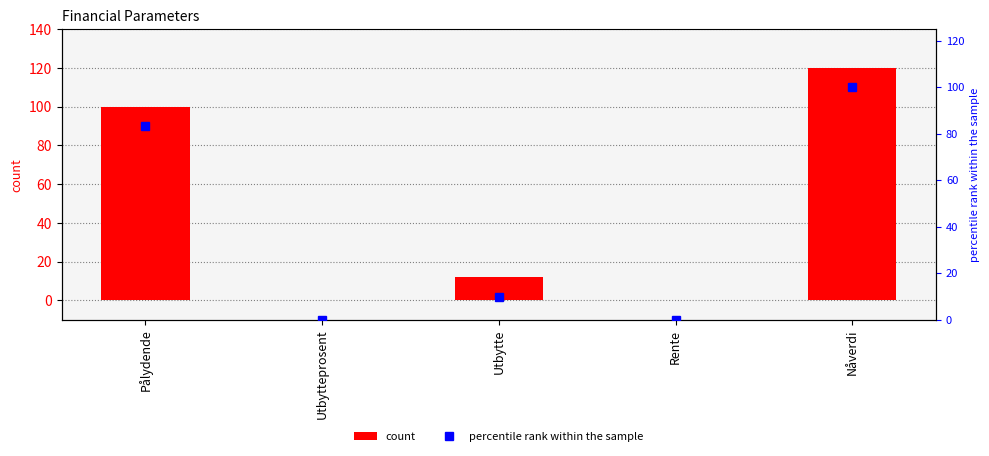

What is the approximate value of count at Rente?

0.1